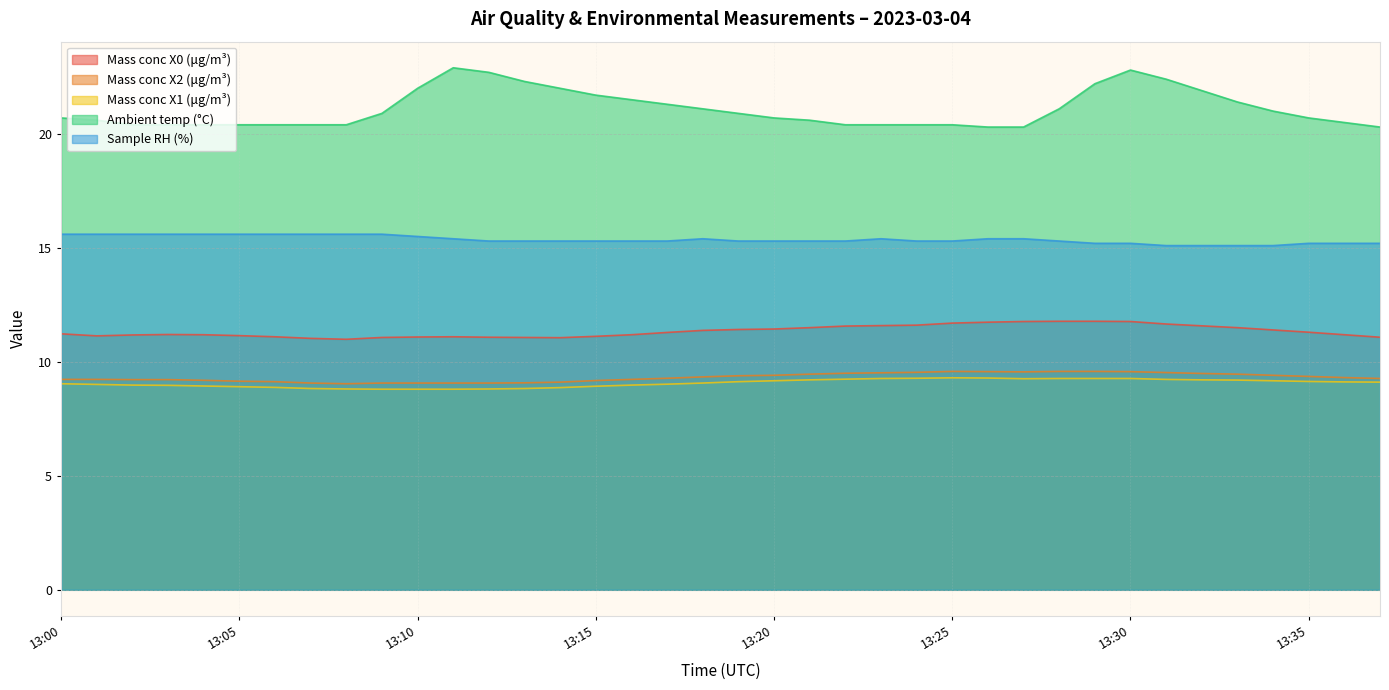

Which series changed the most between 13:30 and 13:32?

Ambient temp (°C)